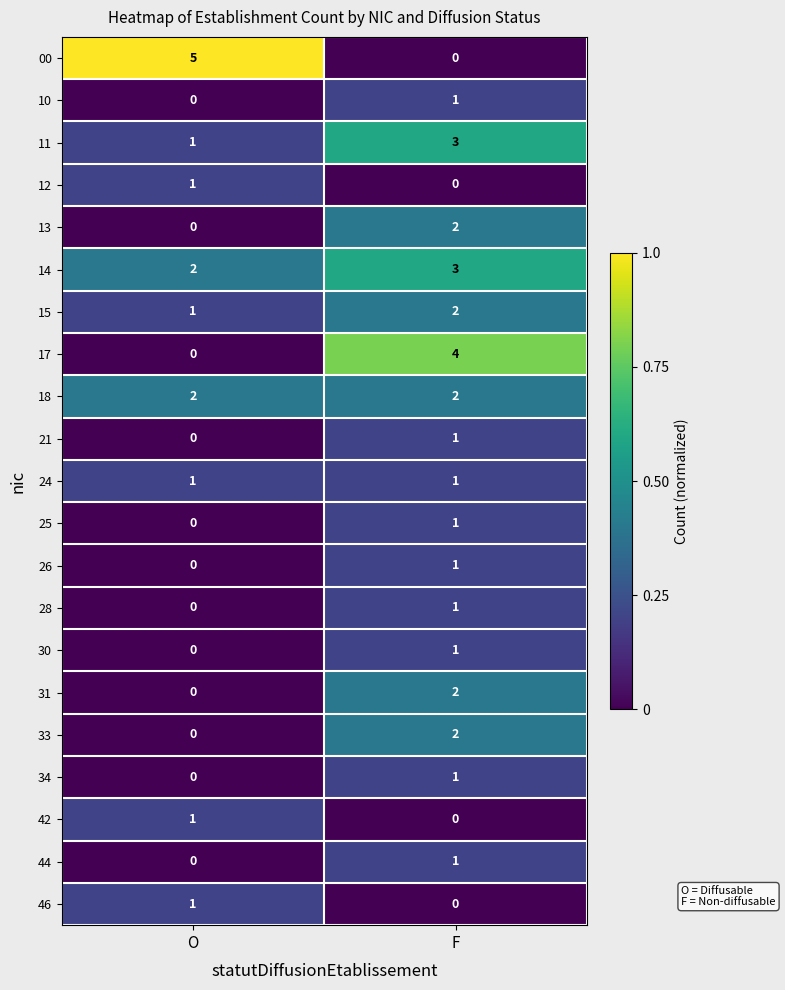

What is the maximum value shown in the chart?

5